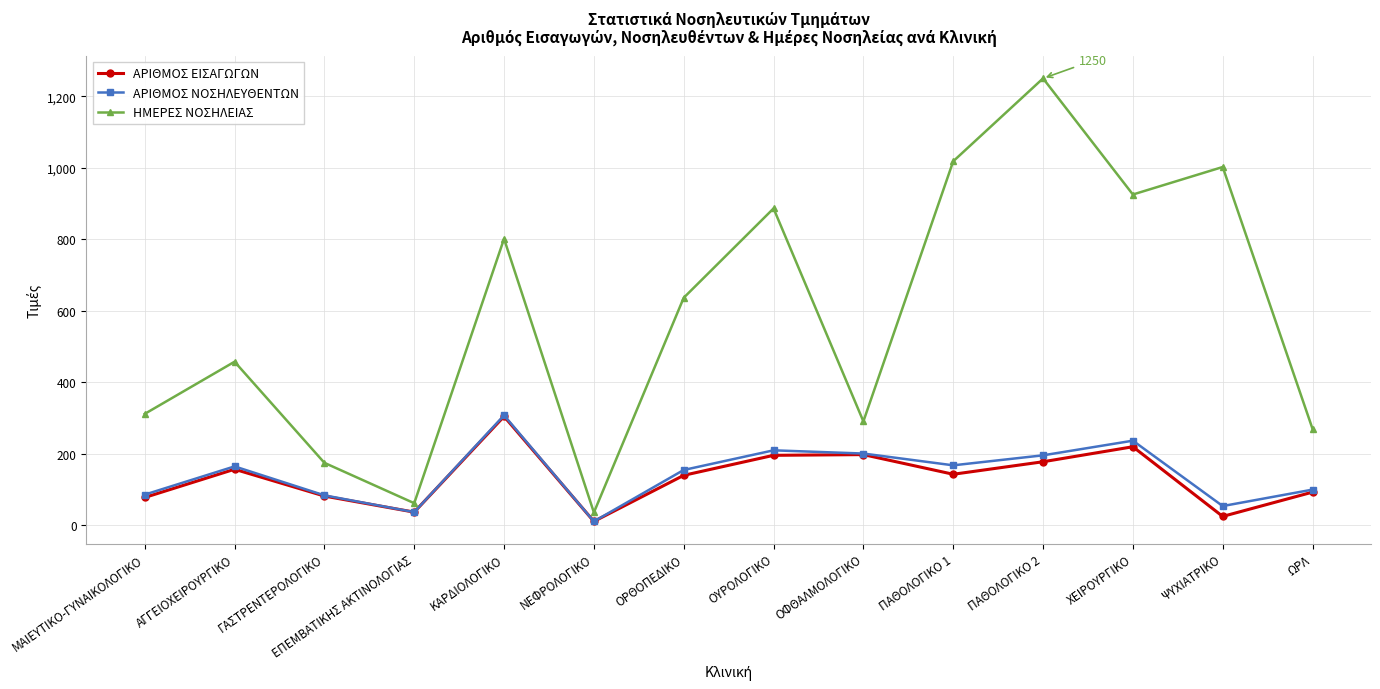

True or false: ΗΜΕΡΕΣ ΝΟΣΗΛΕΙΑΣ and ΑΡΙΘΜΟΣ ΕΙΣΑΓΩΓΩΝ intersect in this chart.

False